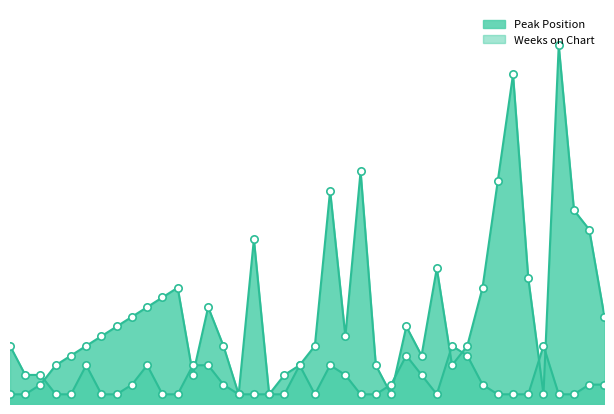

Which series has the largest Y range (max minus min)?

Peak Position